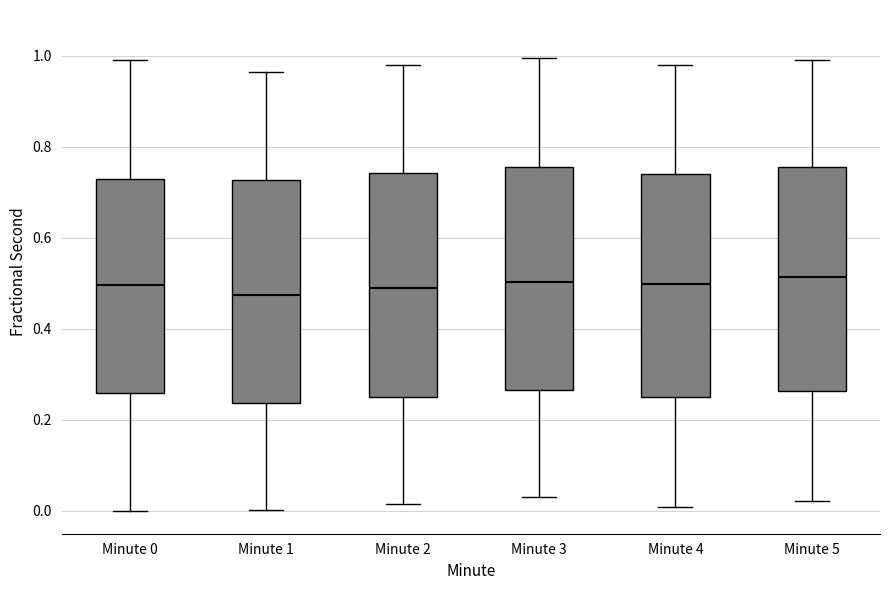

Reading left to right, transcribe this box plot: for each box, give where its median line is, the range the box spans, and where its two whiskers end, as read against the y-axis. The values are not printed on the chart, so give them approximately, as read against the axis.

Minute 0: median 0.50, box 0.26 to 0.72, whiskers 0.00 to 0.98
Minute 1: median 0.48, box 0.24 to 0.72, whiskers 0.00 to 0.96
Minute 2: median 0.48, box 0.26 to 0.74, whiskers 0.02 to 0.98
Minute 3: median 0.50, box 0.26 to 0.76, whiskers 0.04 to 1.00
Minute 4: median 0.50, box 0.24 to 0.74, whiskers 0.00 to 0.98
Minute 5: median 0.52, box 0.26 to 0.76, whiskers 0.02 to 1.00